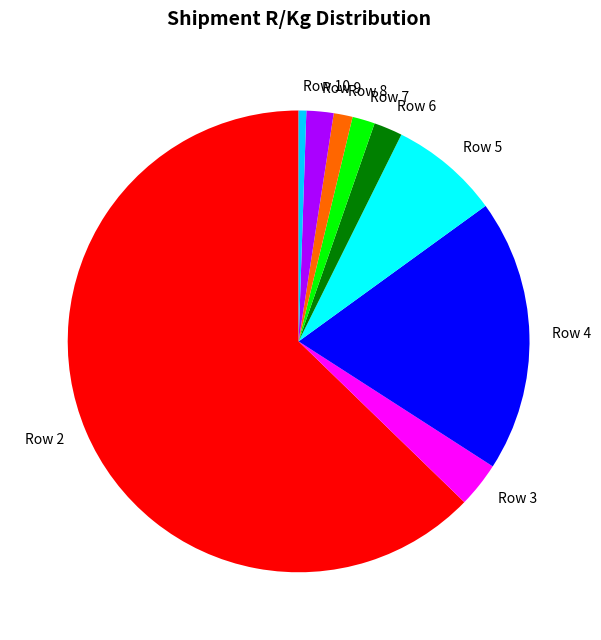

How many slices are in this pie chart?

9